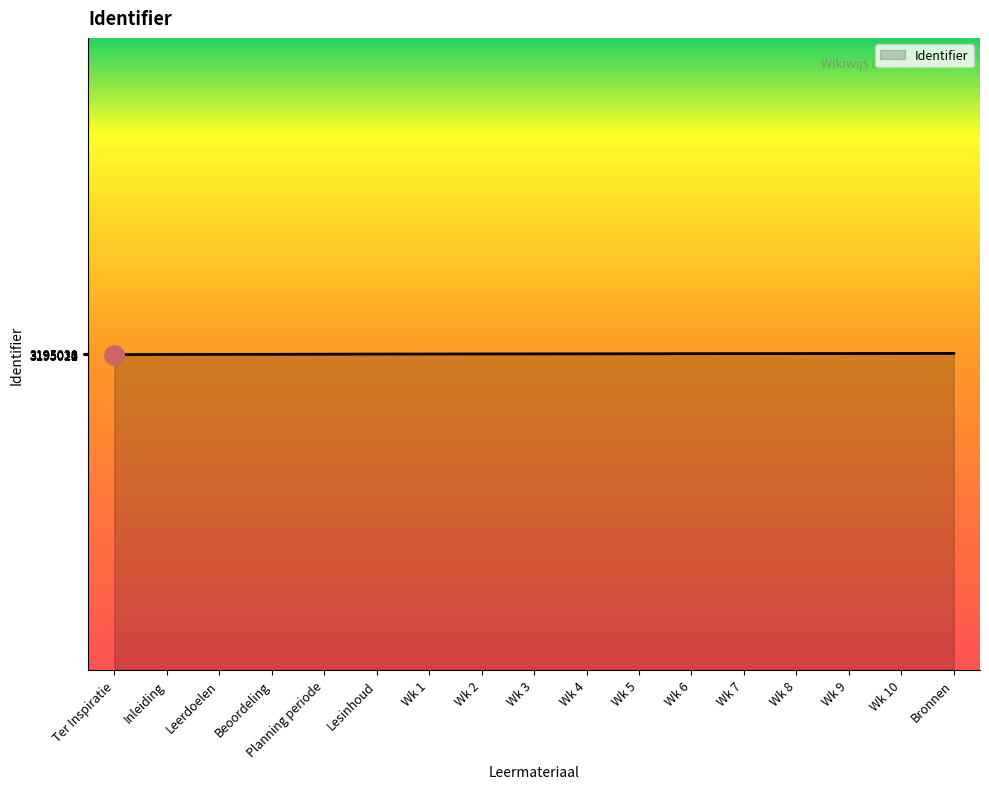

Approximately how many times larger is the value at Wk 8 compared to Wk 5?

1.0